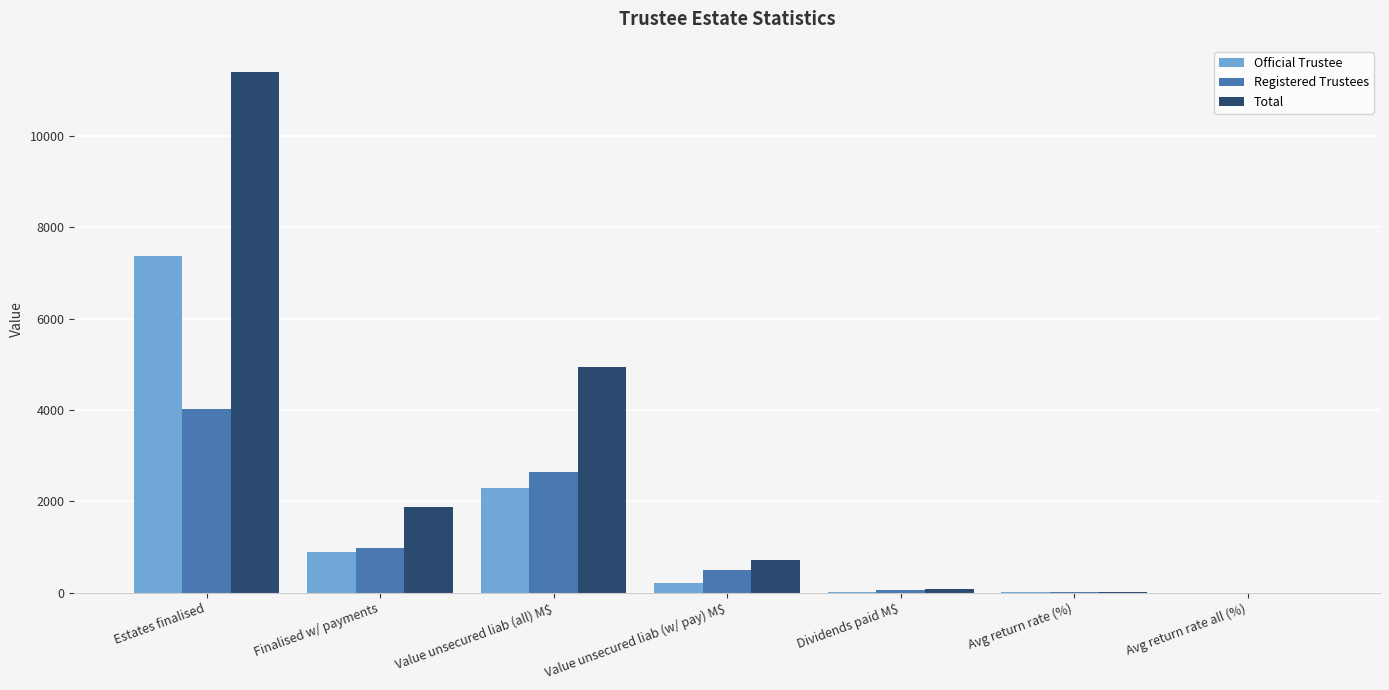

What is the greatest value displayed?

11399.0